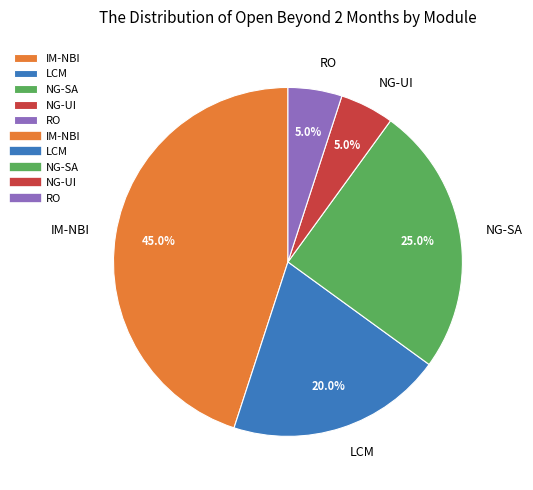

How many segments does this pie chart have?

5